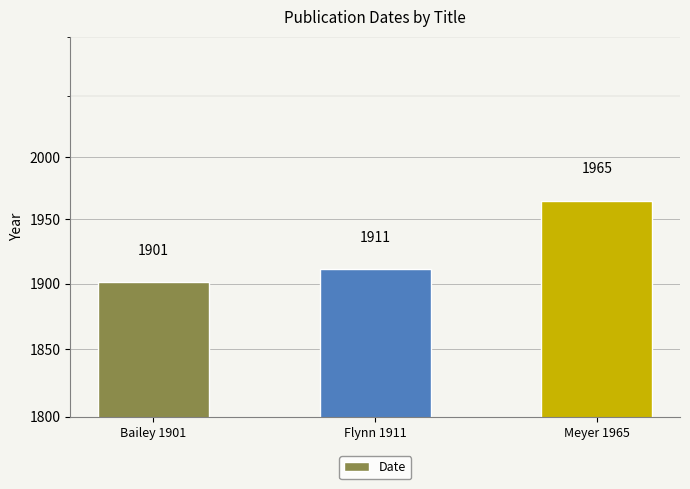

Are the bars grouped side by side (vs. stacked)?

No